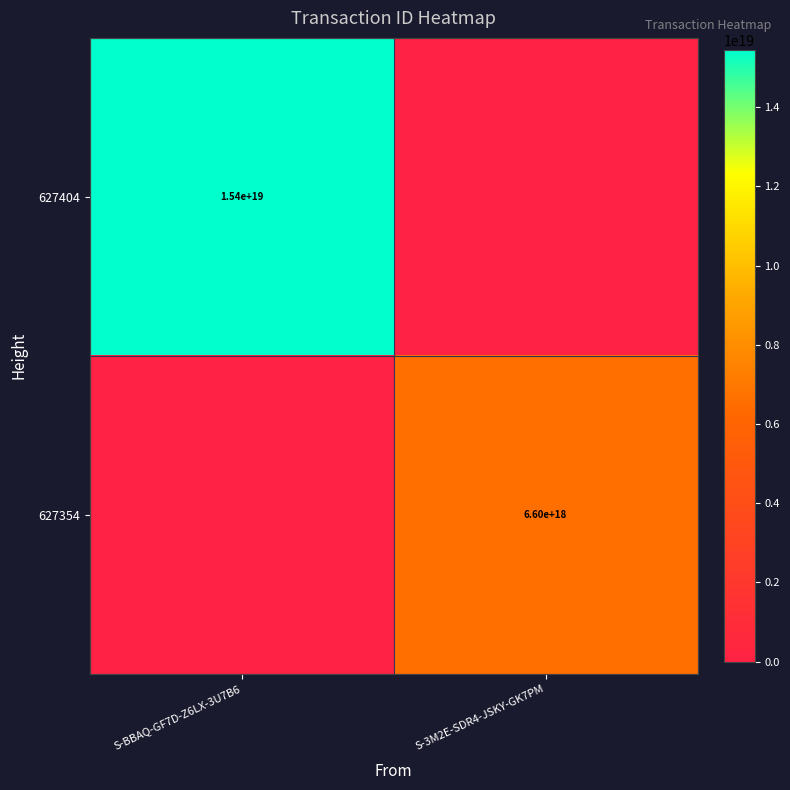

Which has a higher value, S-3M2E-SDR4-JSKY-GK7PM or S-BBAQ-GF7D-Z6LX-3U7B6?

S-BBAQ-GF7D-Z6LX-3U7B6